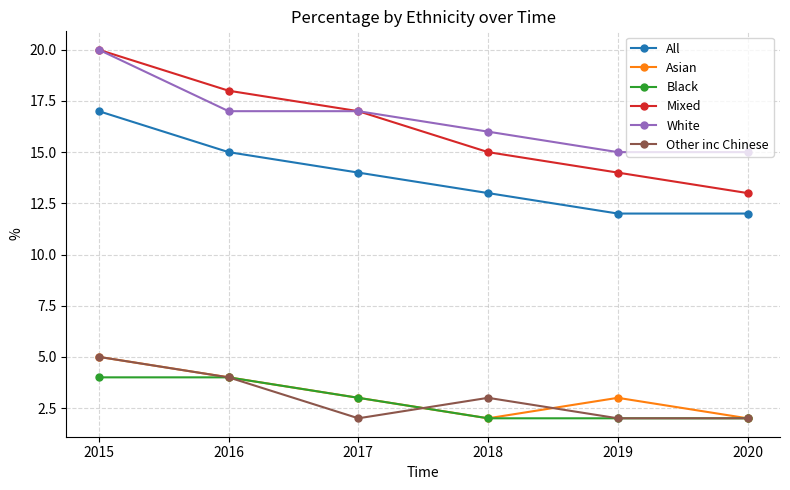

Which series has the largest range (max minus min)?

Mixed